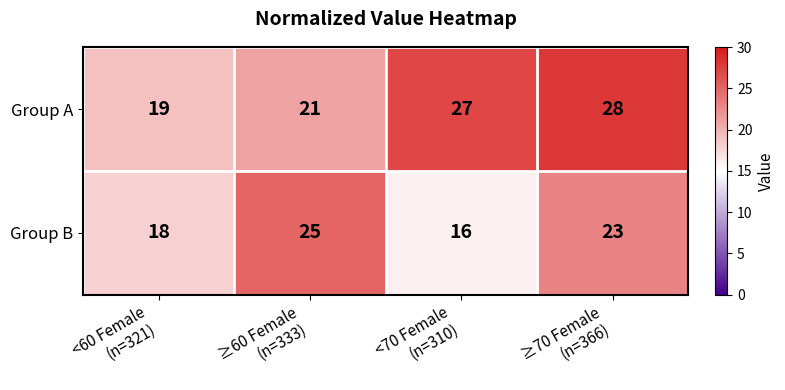

What is the smallest value displayed?

16